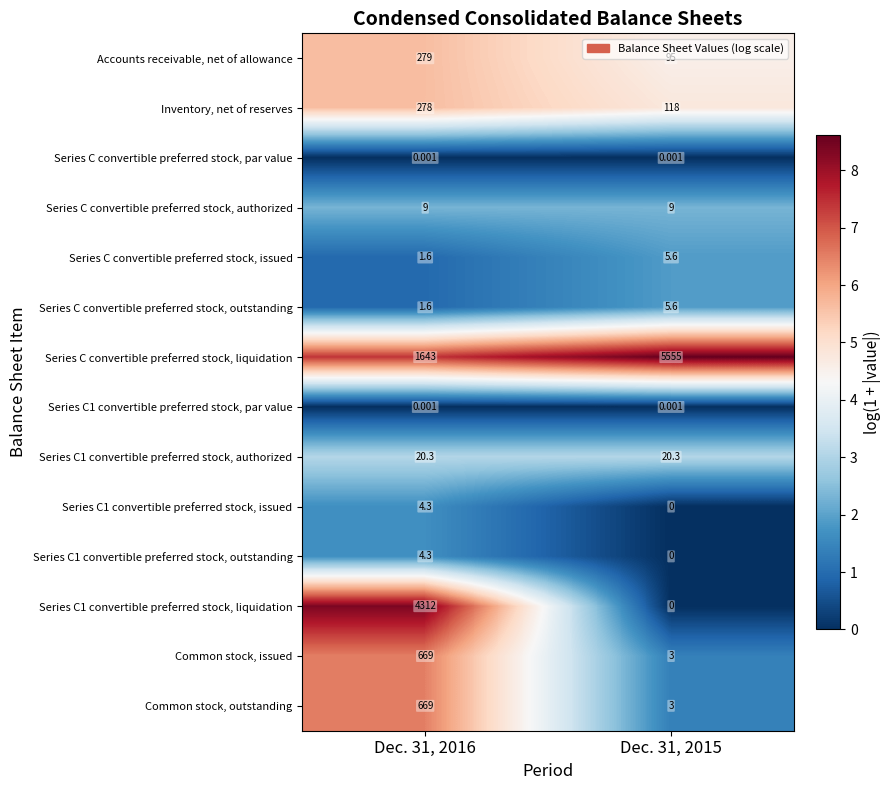

What is the greatest value displayed?

5555.0